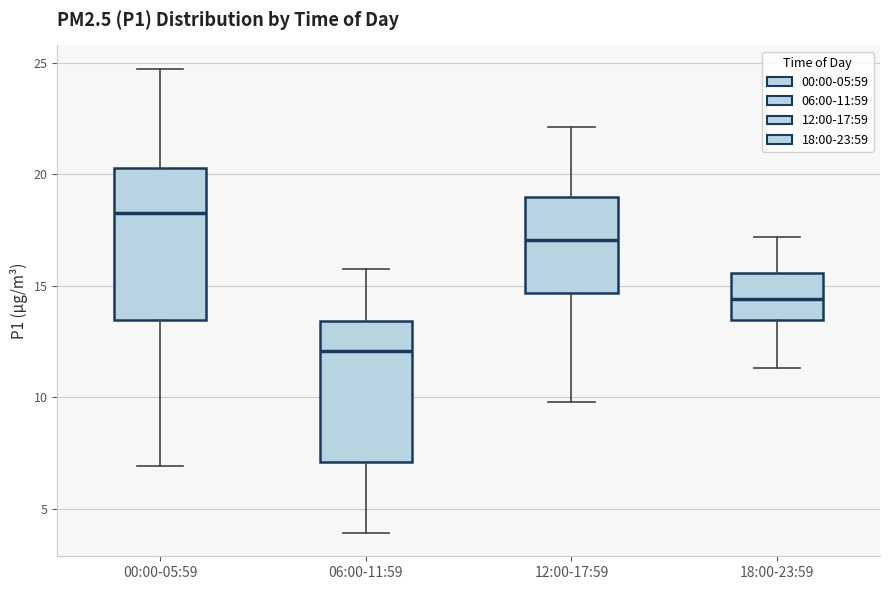

Reading left to right, transcribe this box plot: for each box, give where its median line is, the range the box spans, and where its two whiskers end, as read against the y-axis. The values are not printed on the chart, so give them approximately, as read against the axis.

00:00-05:59: median 18.5, box 13.5 to 20.5, whiskers 7.0 to 24.5
06:00-11:59: median 12.0, box 7.0 to 13.5, whiskers 4.0 to 15.5
12:00-17:59: median 17.0, box 14.5 to 19.0, whiskers 10.0 to 22.0
18:00-23:59: median 14.5, box 13.5 to 15.5, whiskers 11.5 to 17.0